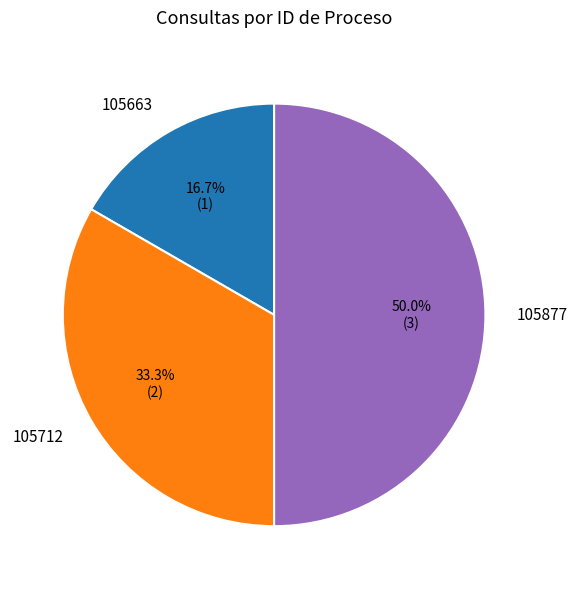

Combined, what portion of the pie is 105877 and 105712?

83.3%